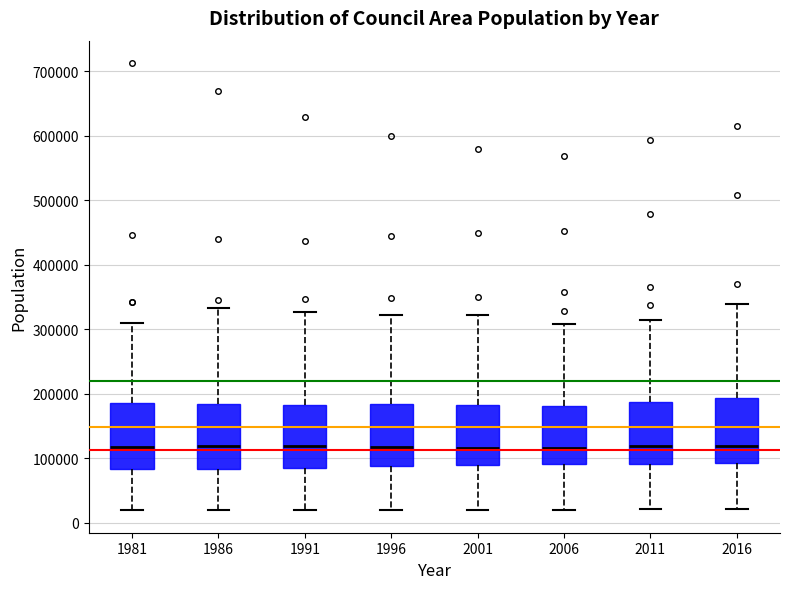

Reading left to right, read every box against the y-axis: the position of its median line, the range the box covers, and the ends of its whiskers. The values are not printed on the chart, so give them approximately, as read against the axis.

1981: median 120000, box 80000 to 190000, whiskers 20000 to 310000
1986: median 120000, box 80000 to 180000, whiskers 20000 to 330000
1991: median 120000, box 90000 to 180000, whiskers 20000 to 330000
1996: median 120000, box 90000 to 180000, whiskers 20000 to 320000
2001: median 120000, box 90000 to 180000, whiskers 20000 to 320000
2006: median 120000, box 90000 to 180000, whiskers 20000 to 310000
2011: median 120000, box 90000 to 190000, whiskers 20000 to 310000
2016: median 120000, box 90000 to 190000, whiskers 20000 to 340000